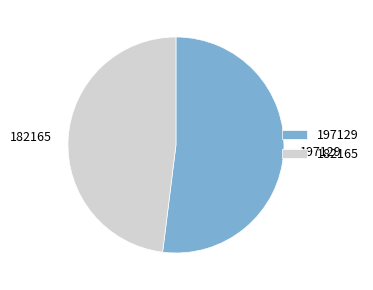

Do 197129 and 182165 together represent more than half of the pie?

Yes